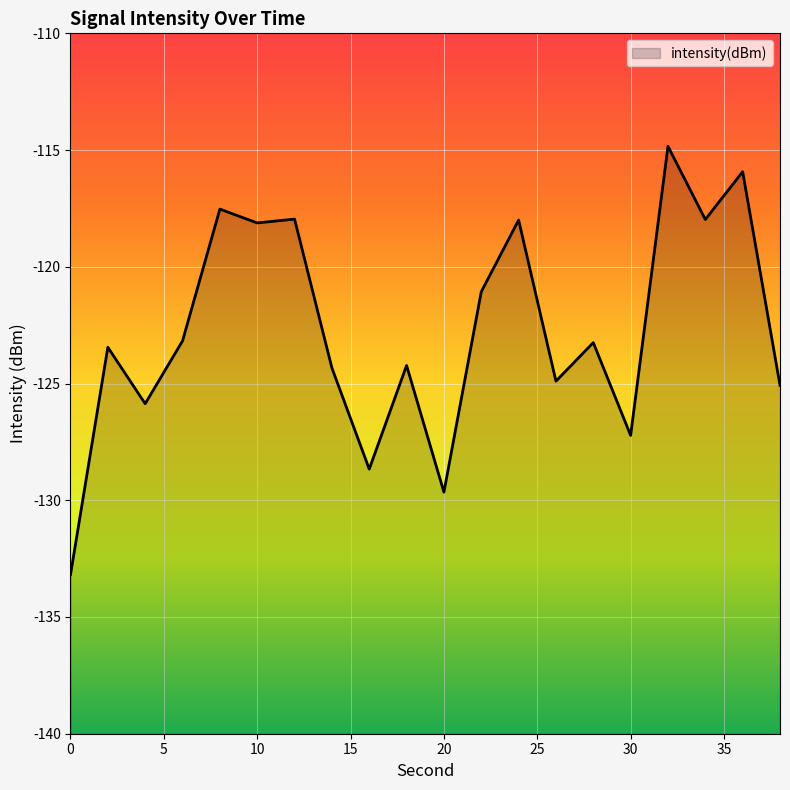

At which category does the data reach its first local peak?

5